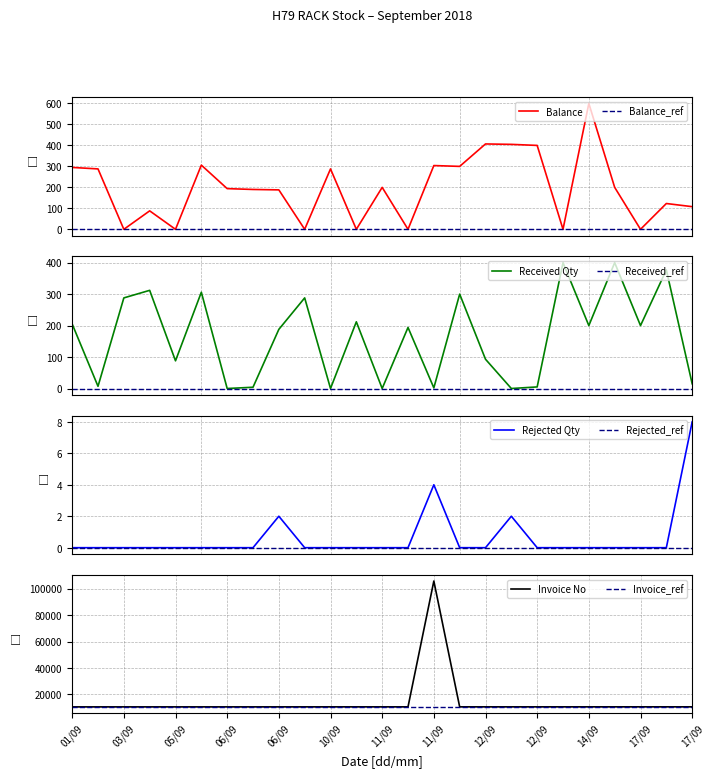

Rank the series by their maximum value, from highest to lowest.

Invoice Nos, Balance, Received Qty, Rejected Qty